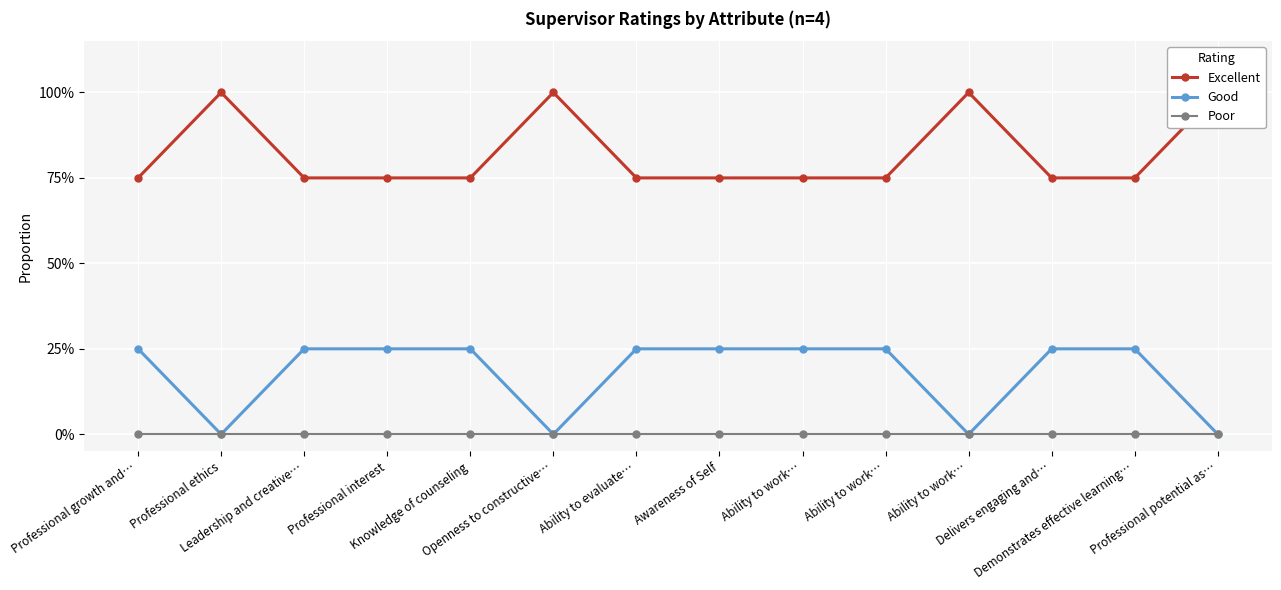

What is the difference between the maximum and minimum values in the Good series?

0.2